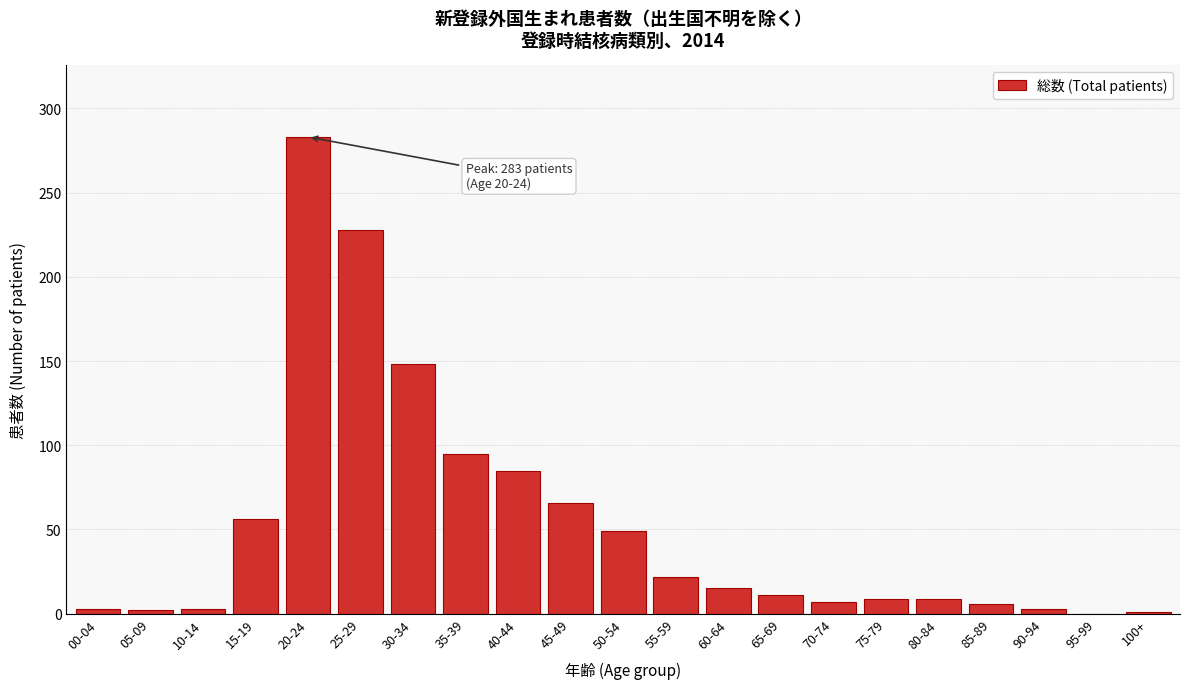

What is the change in value from 45-49 to 75-79?

-57